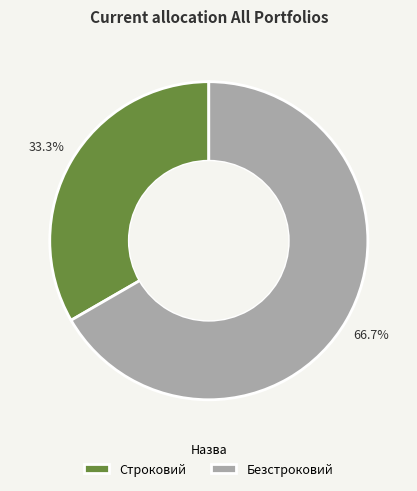

Is there any slice that represents more than half of the pie?

Yes